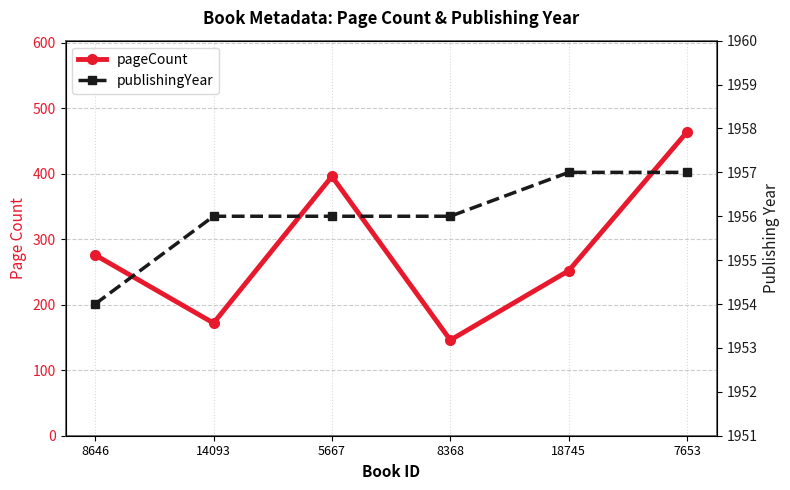

What value does the pageCount series have at 8646, to the nearest 50?

300